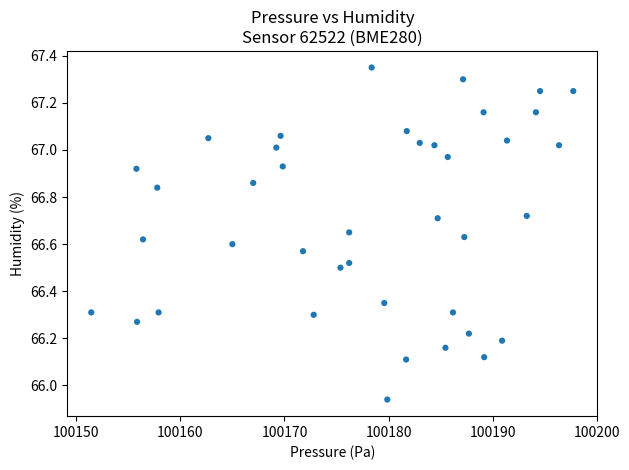

What is the range of X values (max minus min)?

46.3